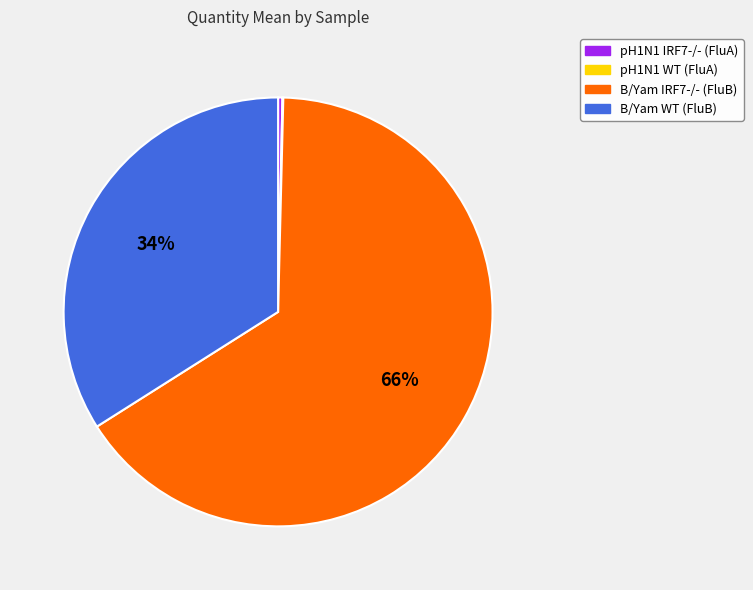

Does any single category account for the majority?

Yes